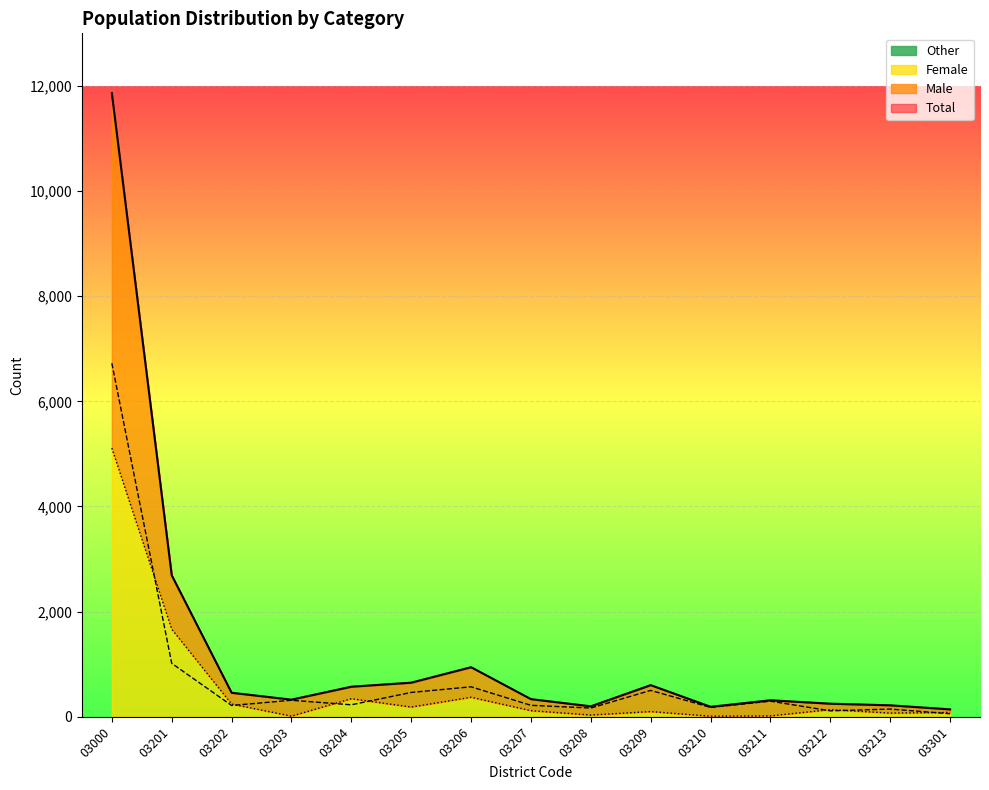

How many categories are shown in the chart?

15